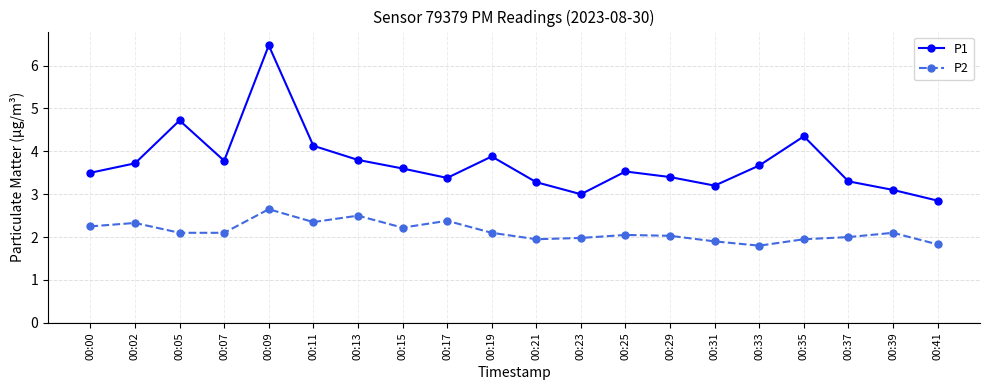

The P2 series shows 0.9 at 00:09. True or false?

False